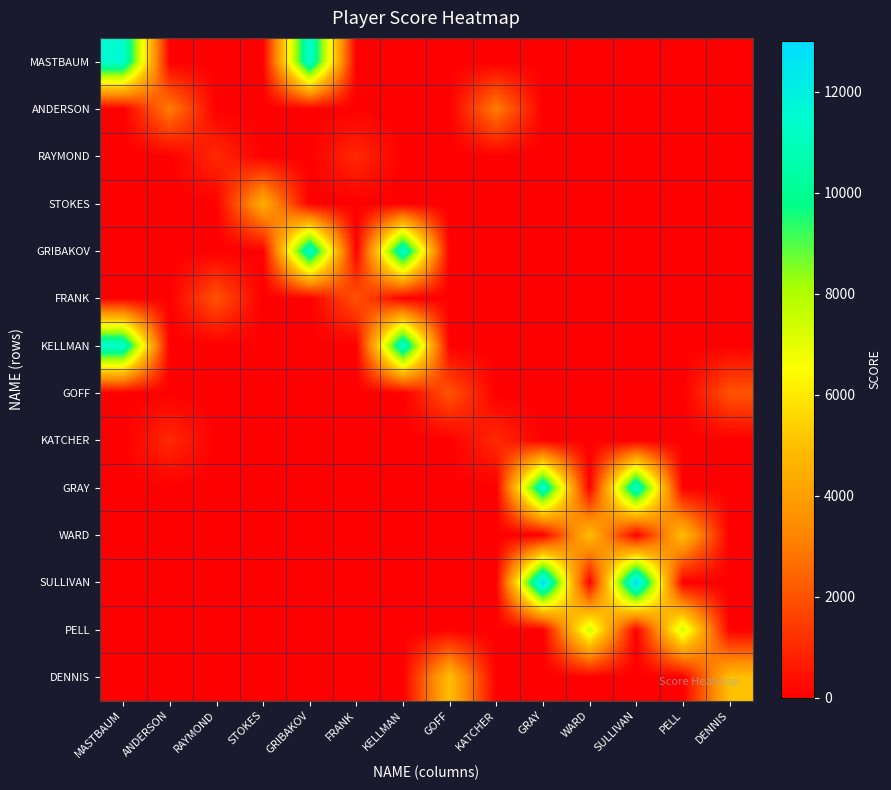

Between RAYMOND and STOKES, which series saw the biggest shift?

STOKES